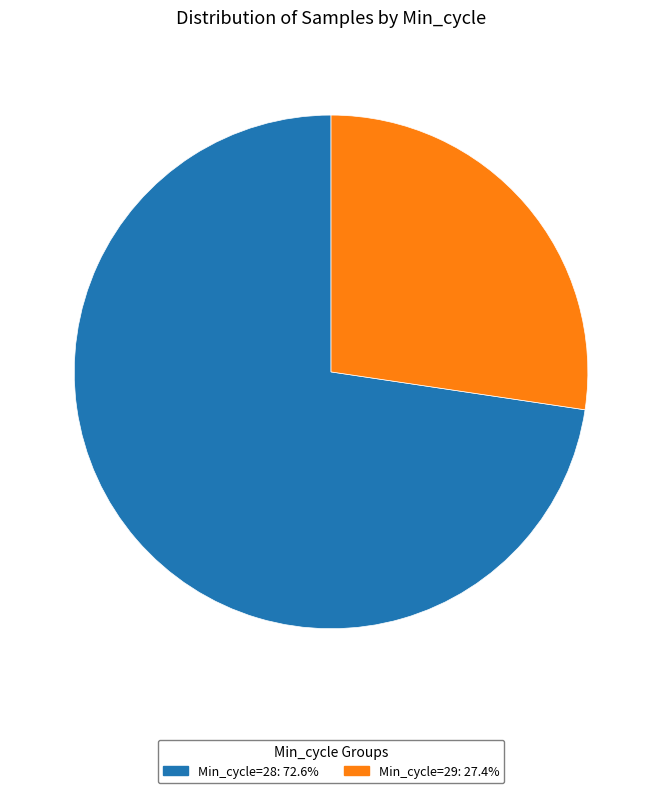

Approximately how many times larger is the value at Min_cycle=29: 27.4% compared to Min_cycle=28: 72.6%?

0.4